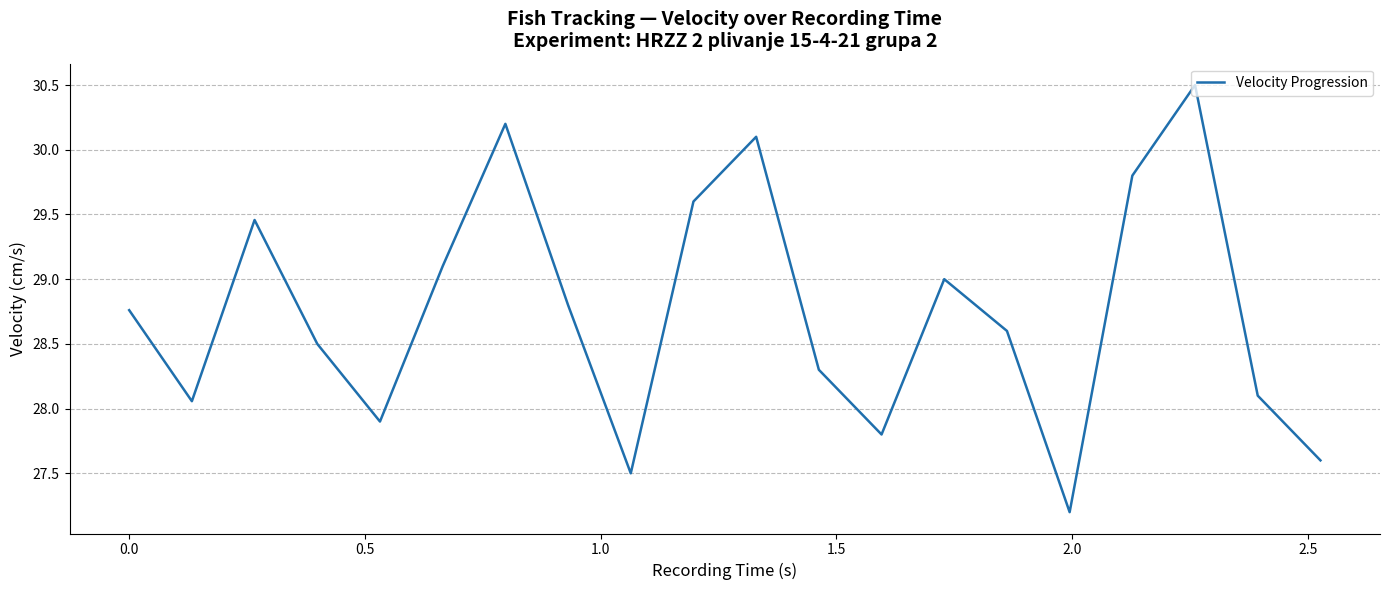

How many interior local valleys (lower than both neighbors) does the data have?

5